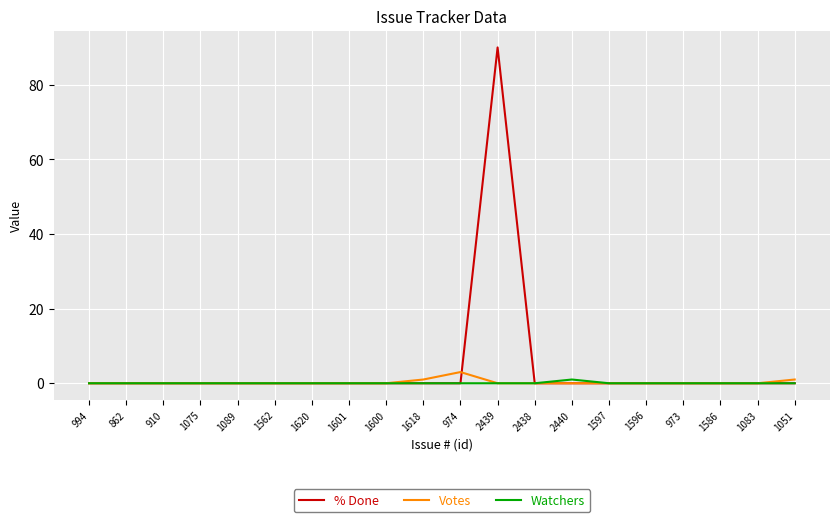

True or false: Votes has a value of 0 at 973.

True